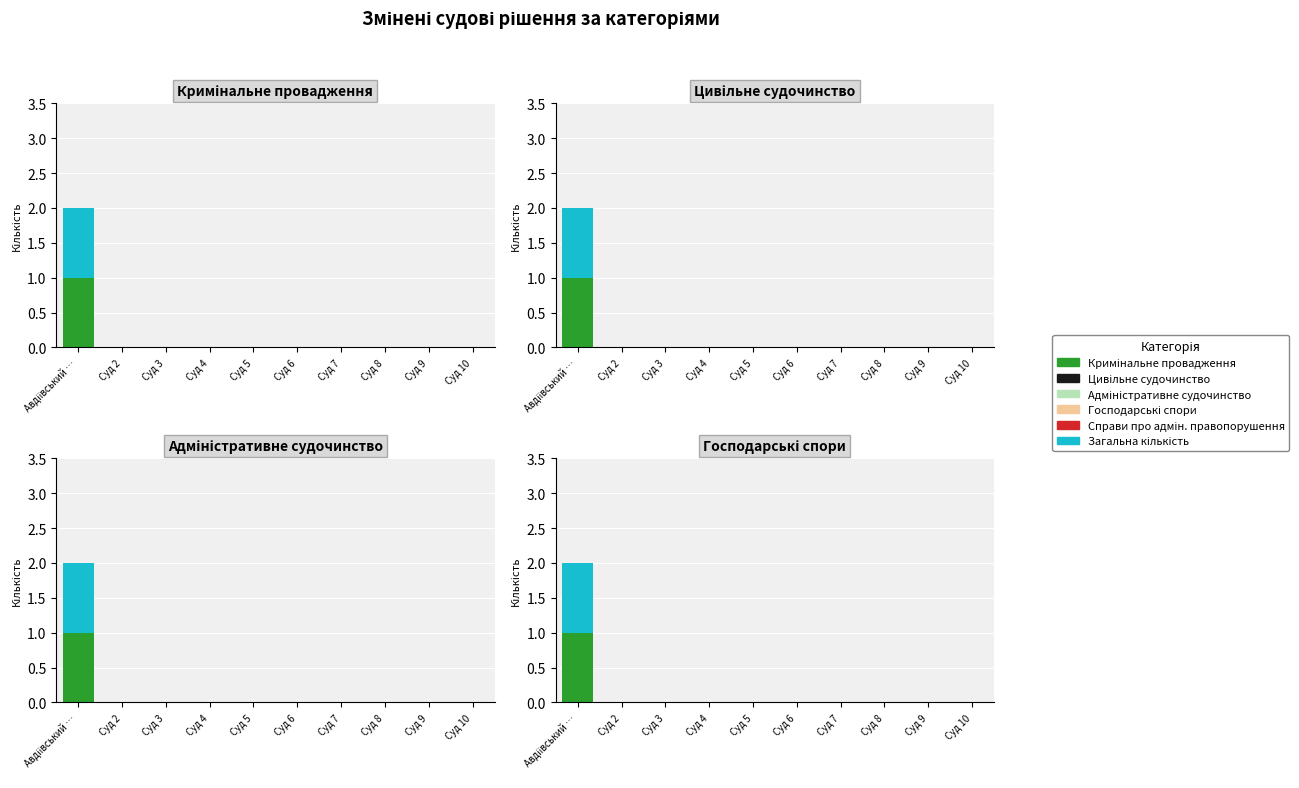

Count the number of data series in this chart.

6